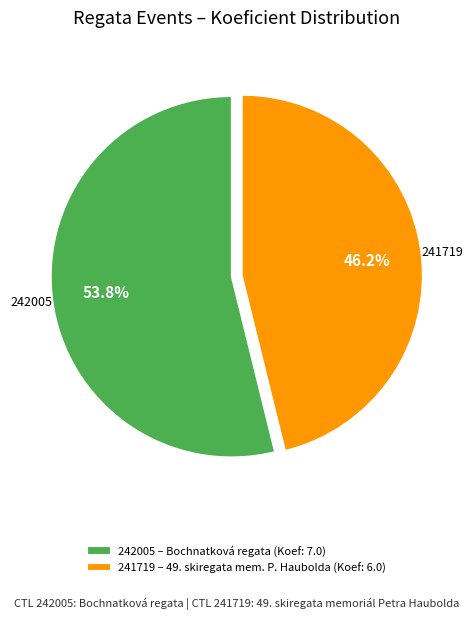

To the nearest percent, what portion does 241719 represent?

46%